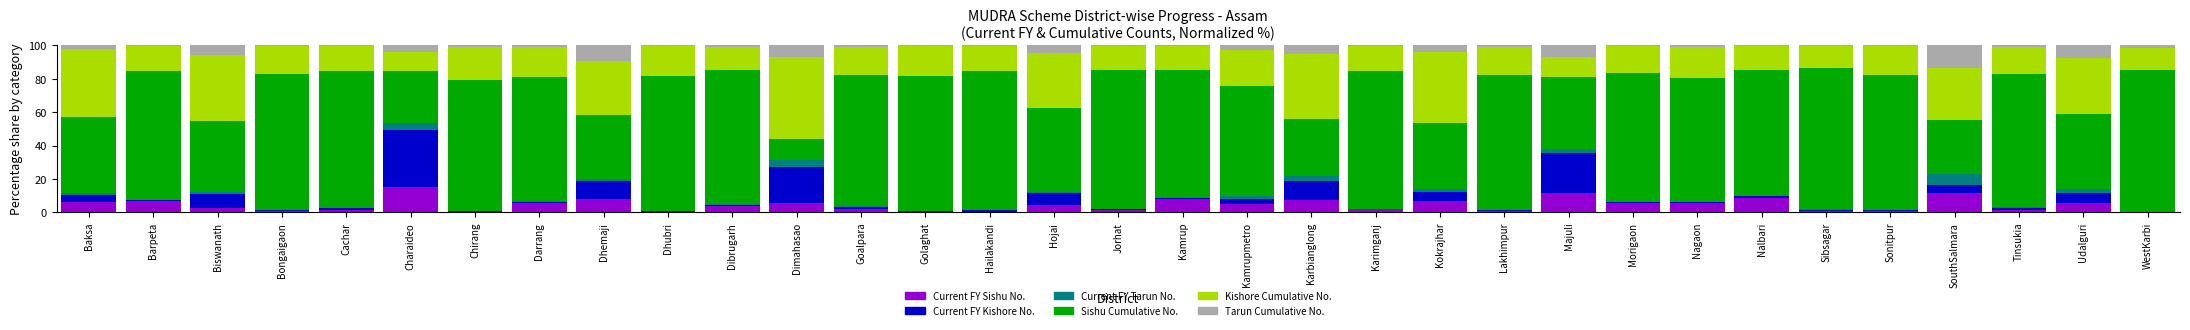

What are all the series names shown in the legend?

Current FY Sishu No., Current FY Kishore No., Current FY Tarun No., Sishu Cumulative No., Kishore Cumulative No., Tarun Cumulative No.